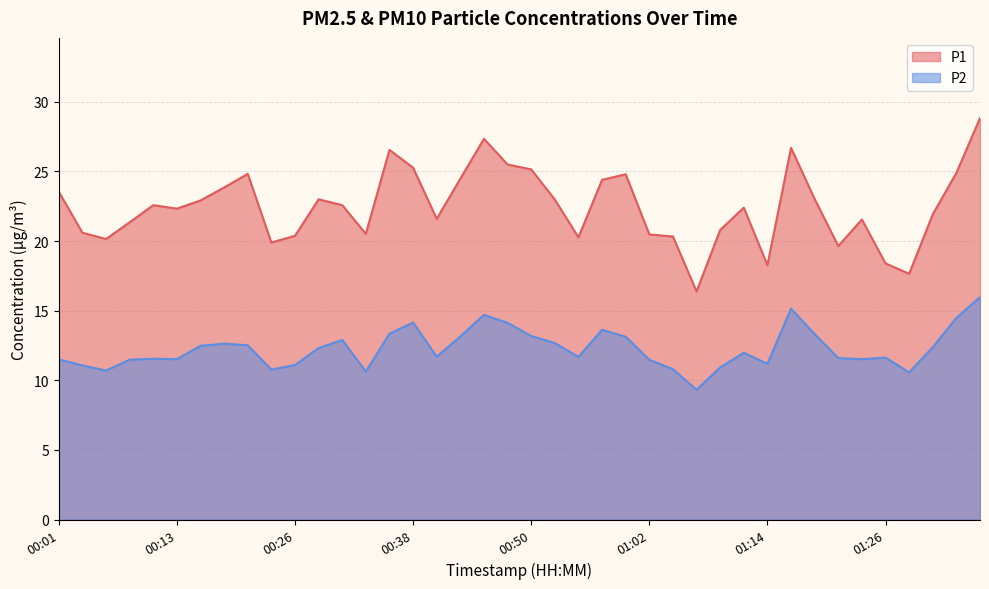

Which category has the lowest value in the P1 series?

01:07